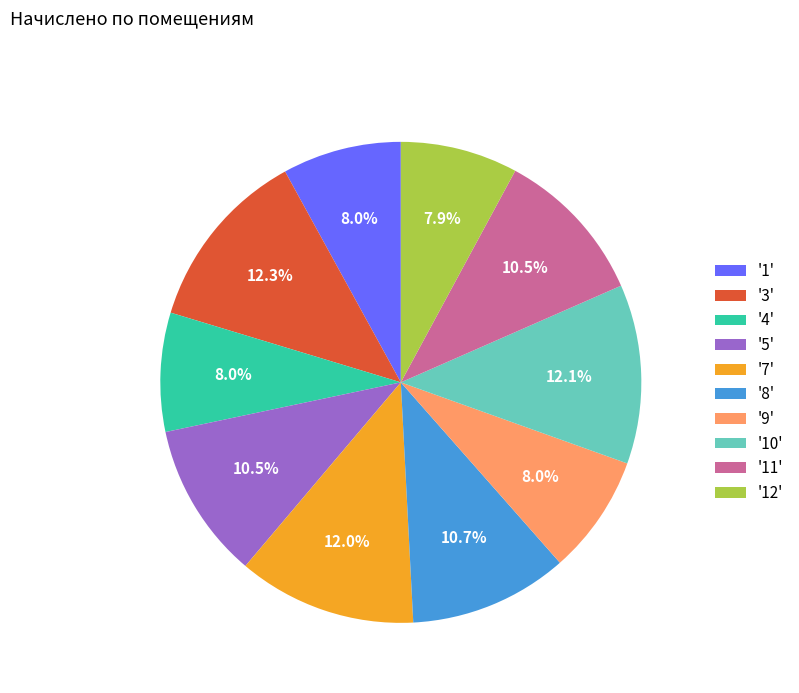

Does any single category account for the majority?

No